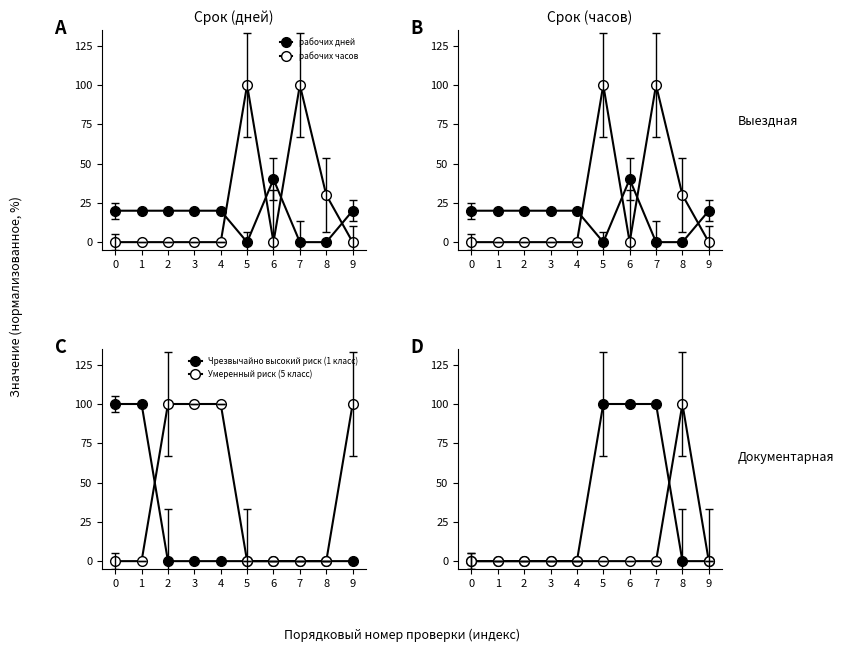

Rank the series at 5 from lowest to highest value.

рабочих дней, Чрезвычайно высокий риск (1 класс), Умеренный риск (5 класс), Средний риск (4 класс), рабочих часов, Значительный риск (3 класс)